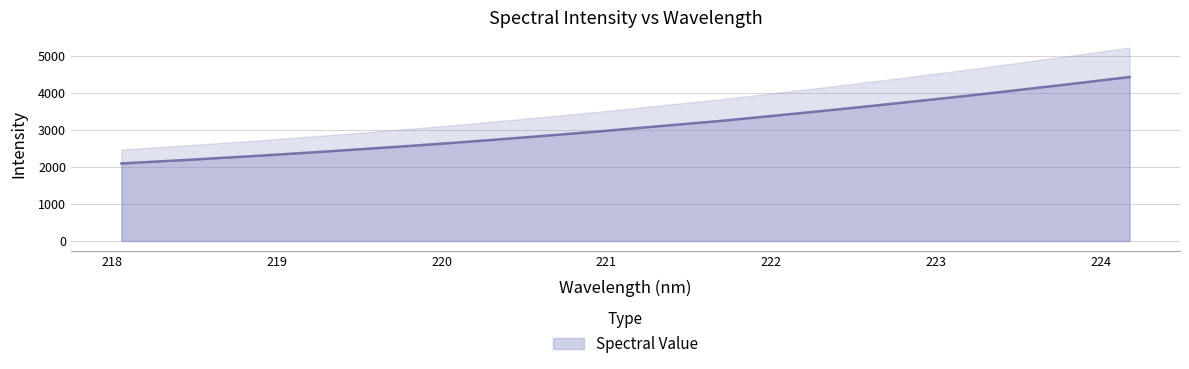

What is the minimum value shown in the chart?

2099.6